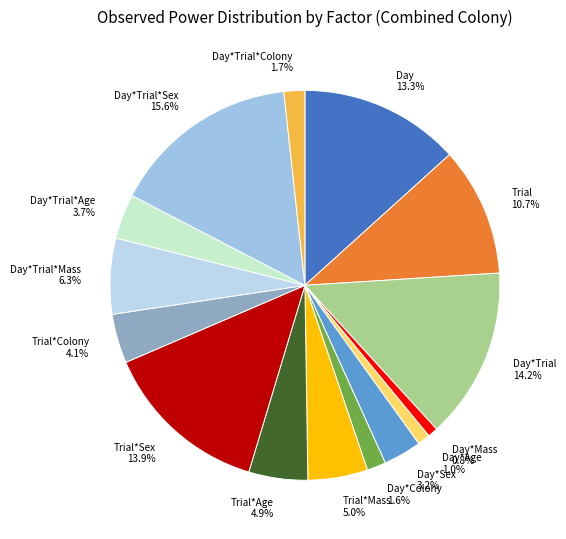

How many segments does this pie chart have?

15